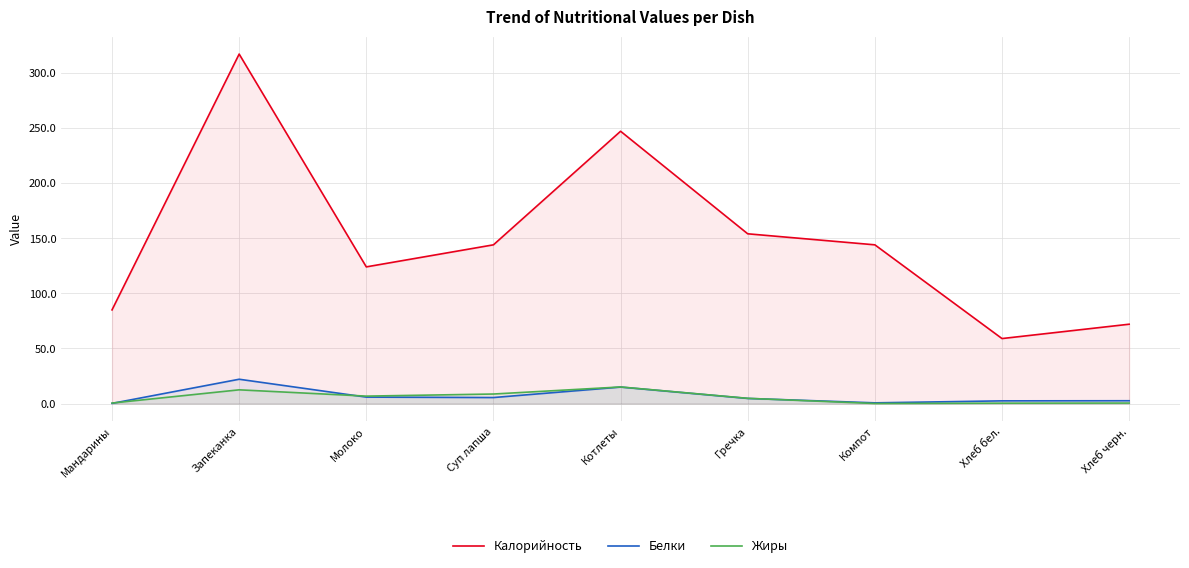

Which series has the widest spread of values?

Калорийность